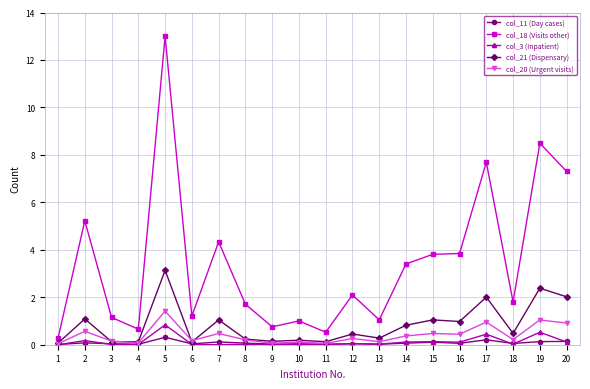

Which series has the largest total across all categories?

col_18 (Visits other)